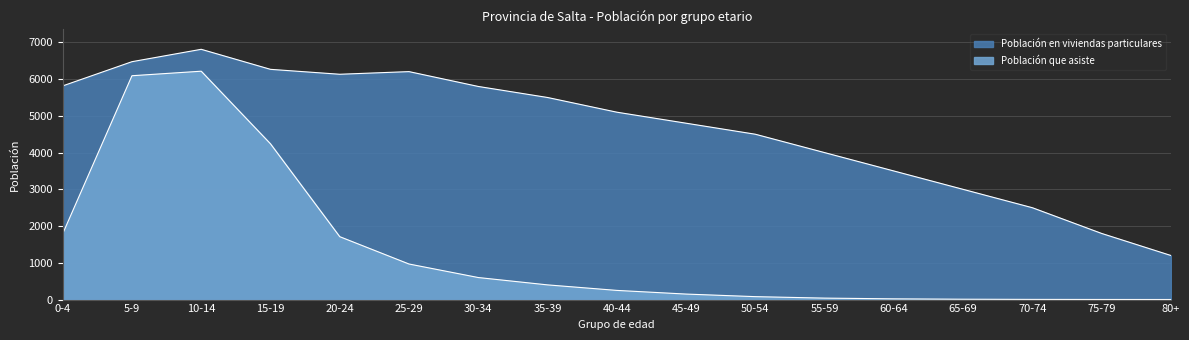

What are all the series names shown in the legend?

Población en viviendas particulares, Población que asiste